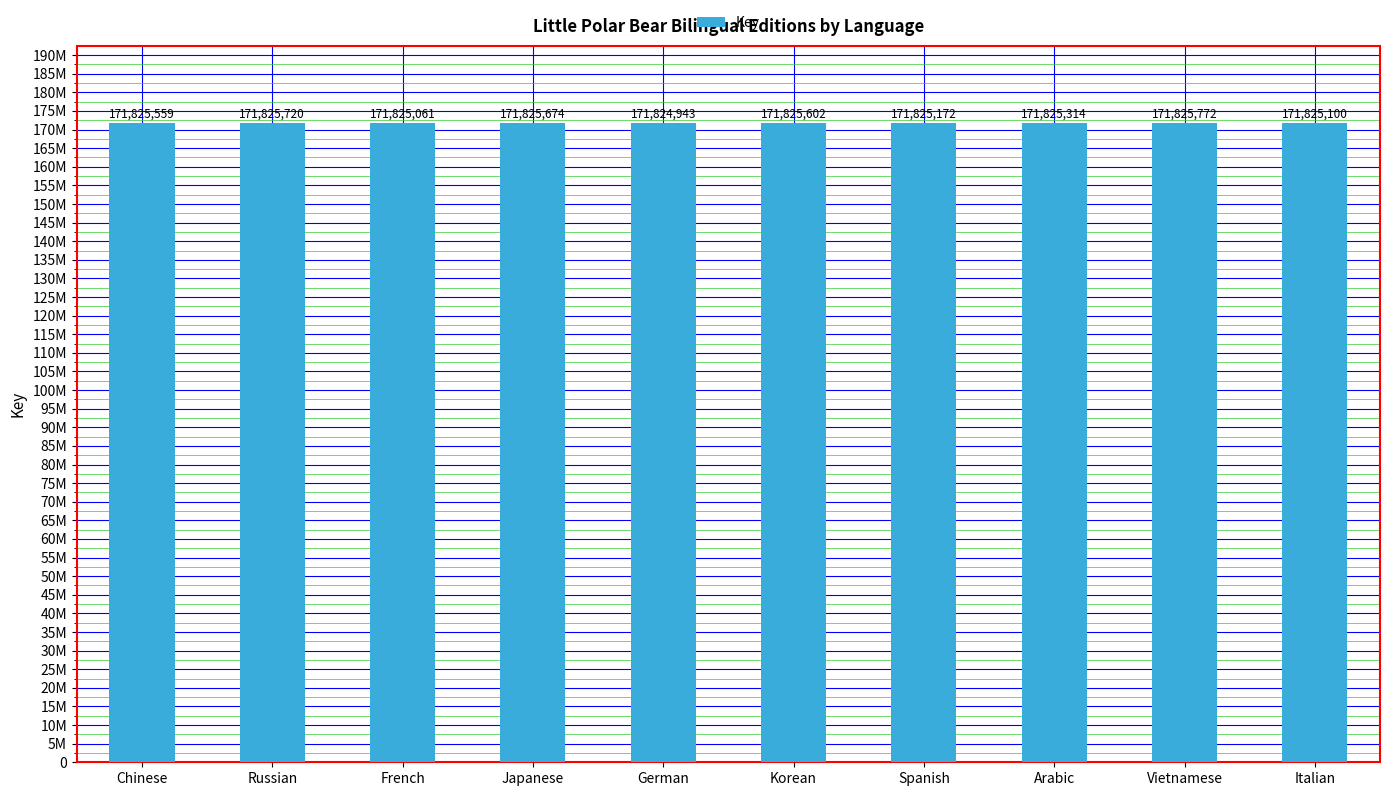

At which category does the chart reach its minimum across all series?

German